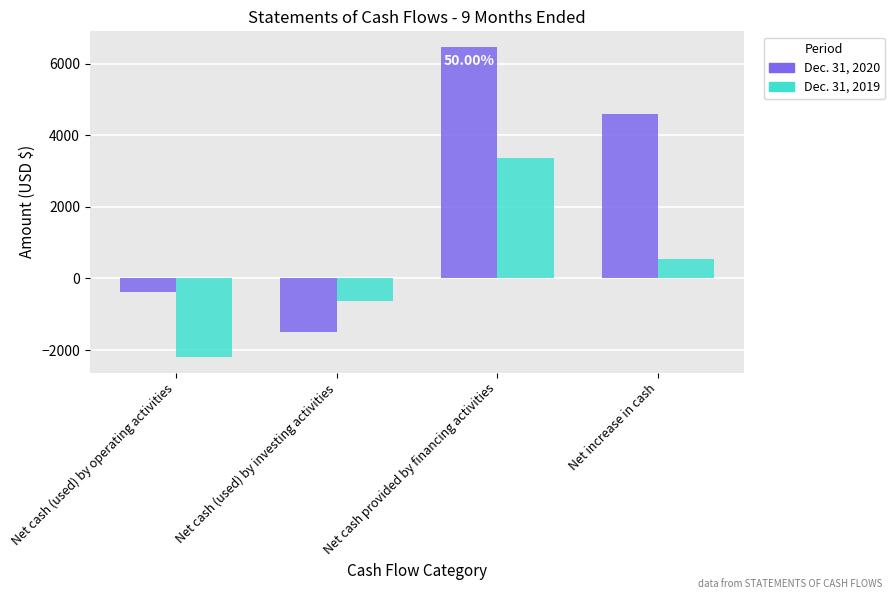

The value of Dec. 31, 2020 at Net increase in cash is 3024. True or false?

False